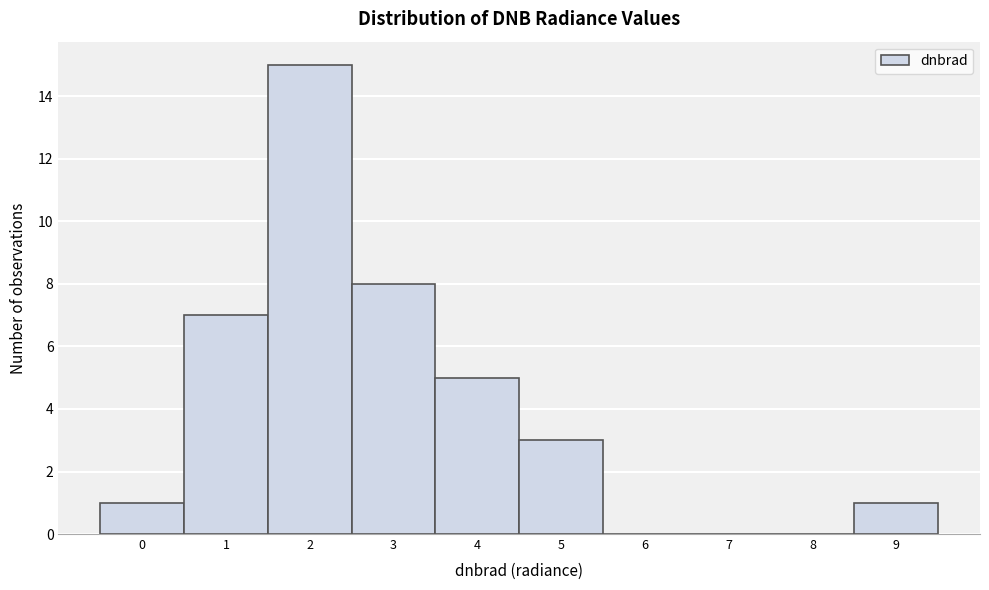

Reading left to right, transcribe all the data shown in this chart.

0=1	1=7	2=15	3=8	4=5	5=3	6=0	7=0	8=0	9=1